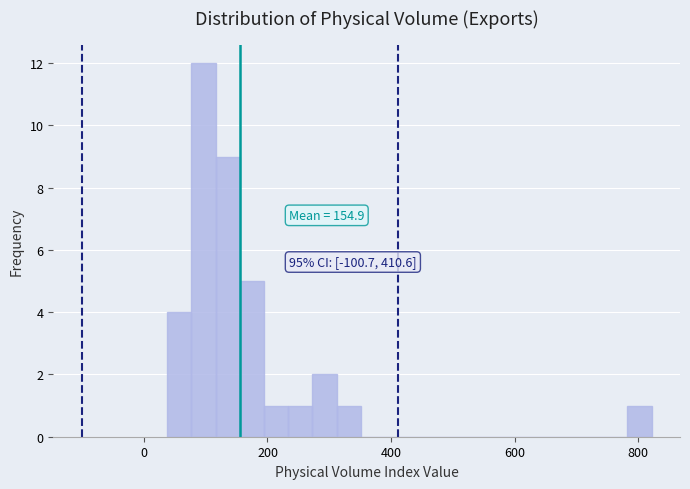

Around what value on the x-axis is the tallest bar? Give the approximate position of its centre, as read against the axis.

100